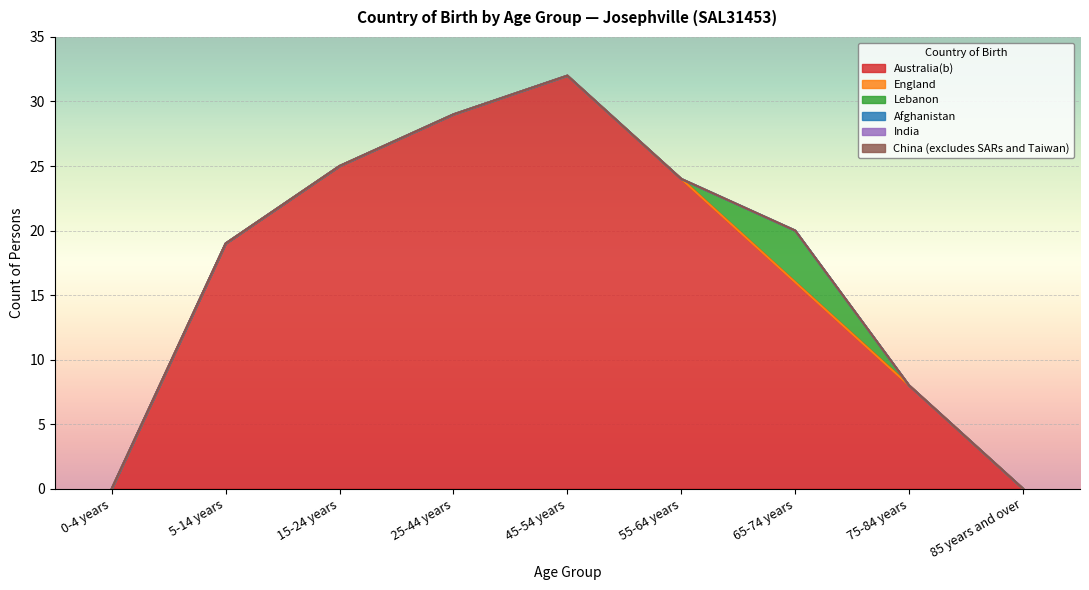

Which series has the largest total across all categories?

Australia(b)